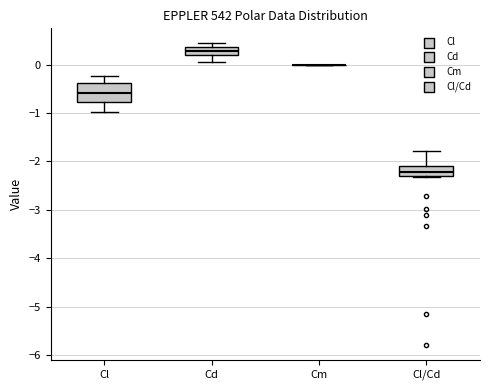

Where does the median line of the box for Cl sit on the y-axis? The values are not printed on the chart, so give them approximately, as read against the axis.

-0.6